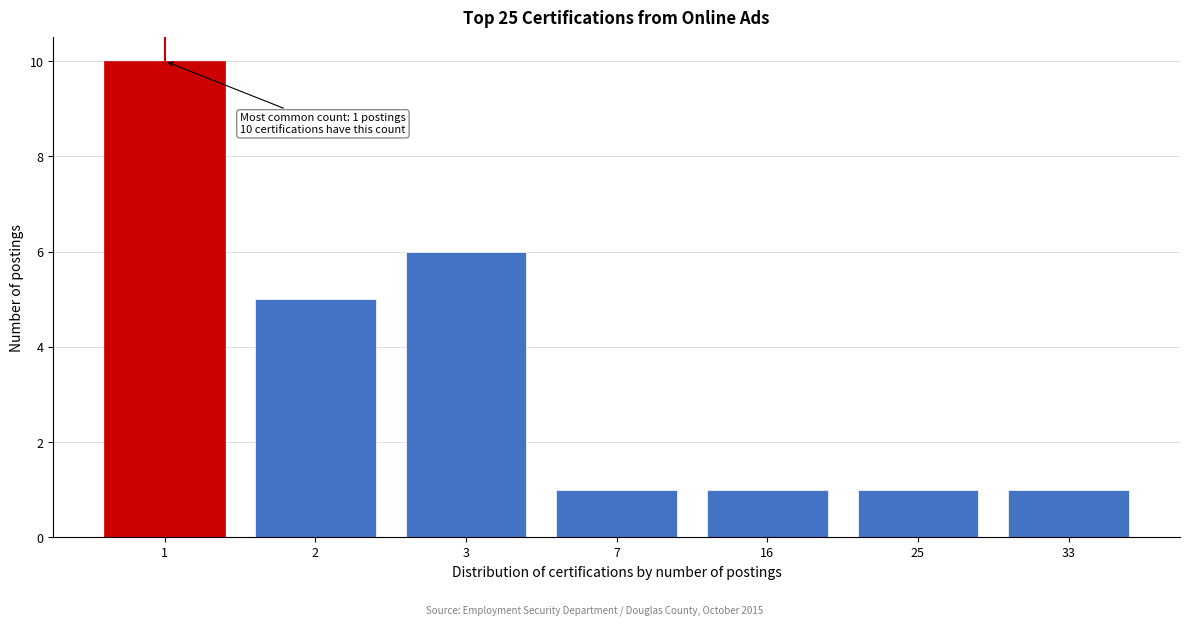

Reading right to left, extract all data points from this chart.

33=1	25=1	16=1	7=1	3=6	2=5	1=10